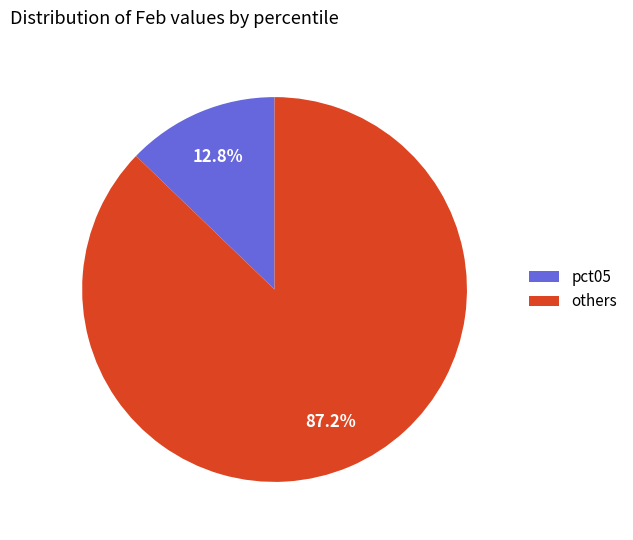

Is there a majority slice in this chart?

Yes